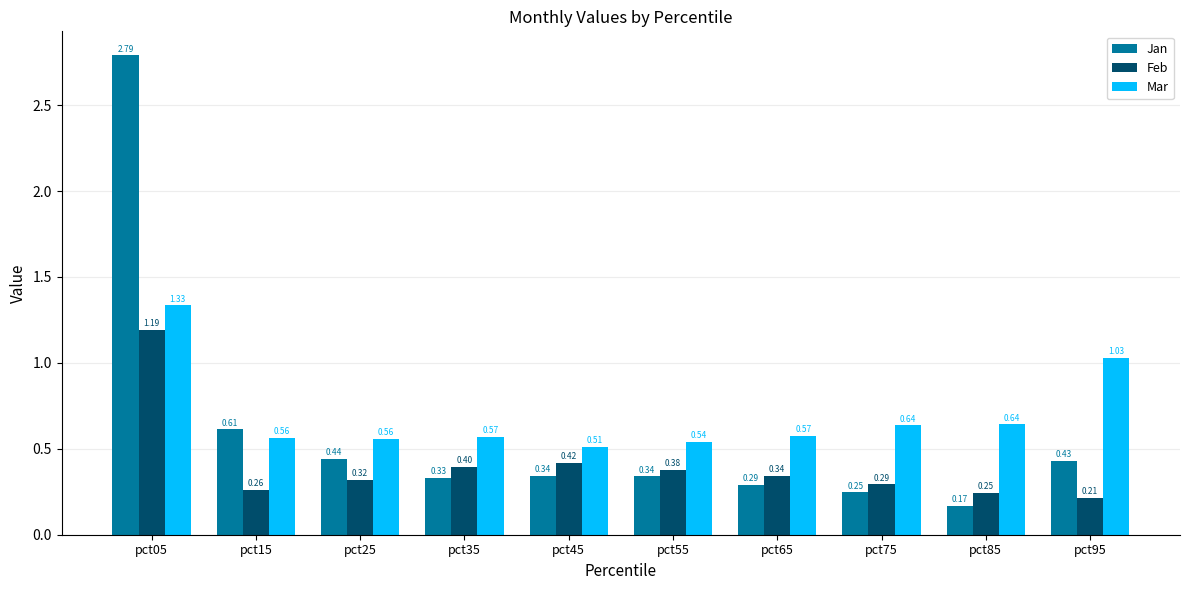

Between pct05 and pct25, which series saw the biggest shift?

Jan